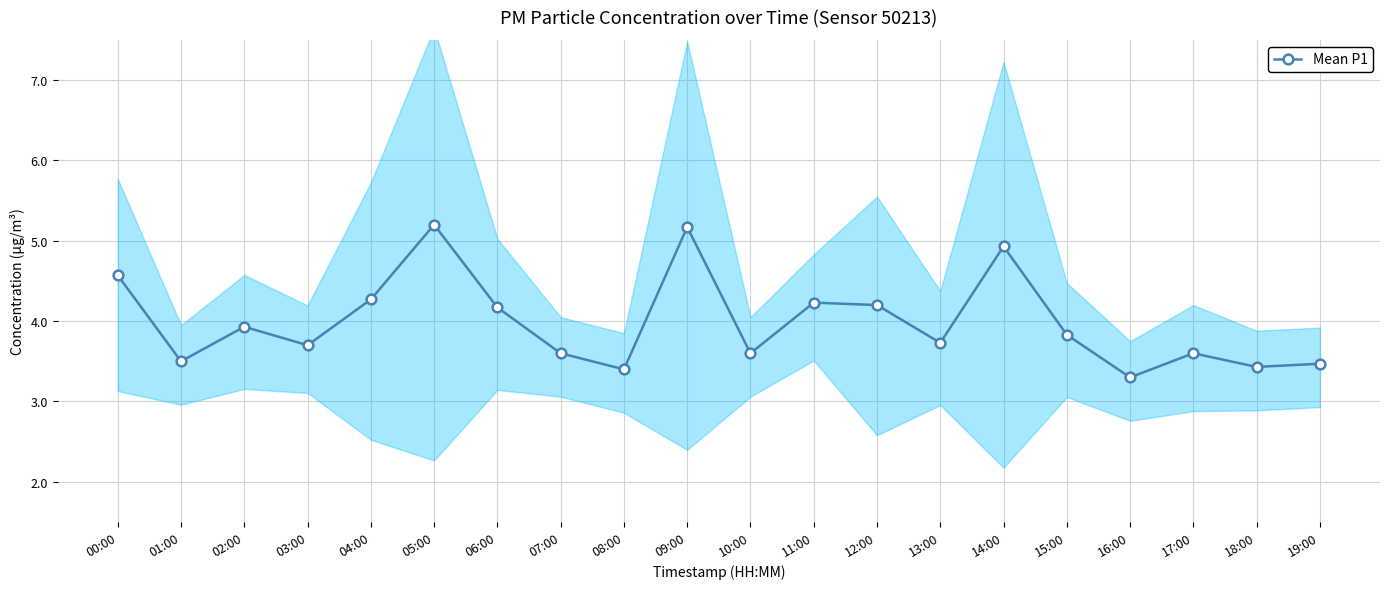

At which category does the chart reach its peak across all series?

05:00